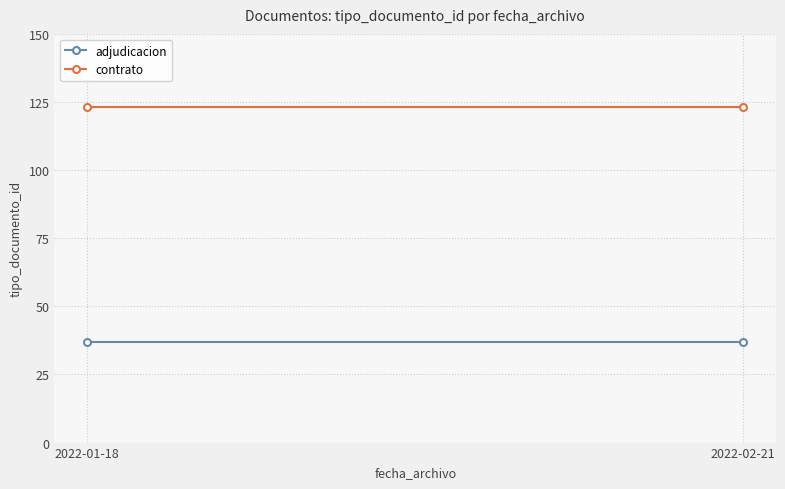

Reading right to left, extract all data points from this chart.

adjudicacion: 37	37
contrato: 123	123